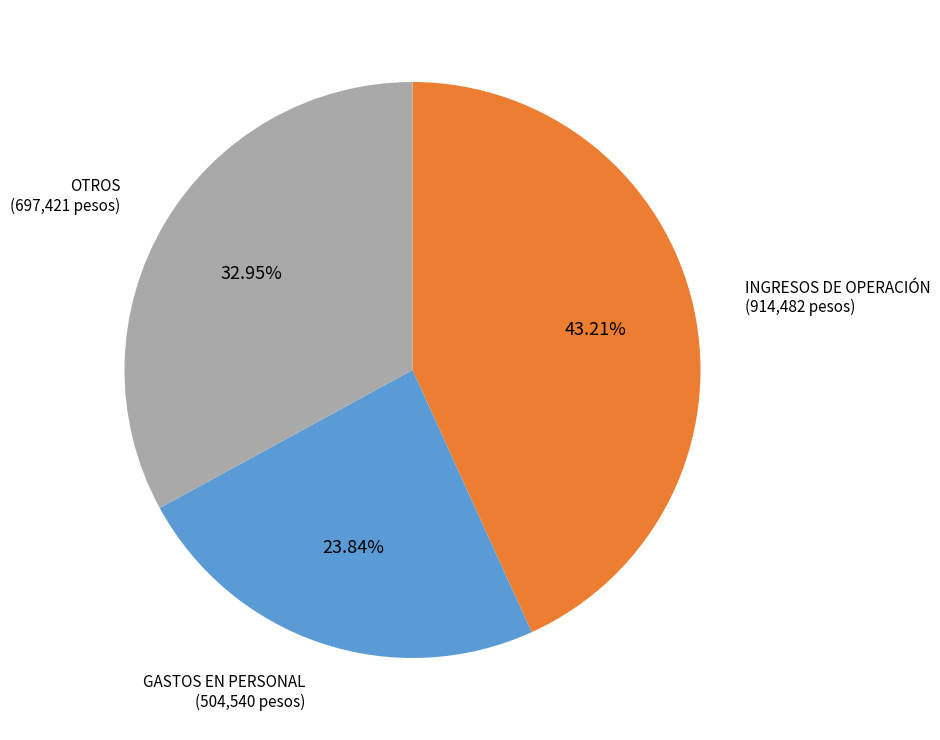

Is there a majority slice in this chart?

No